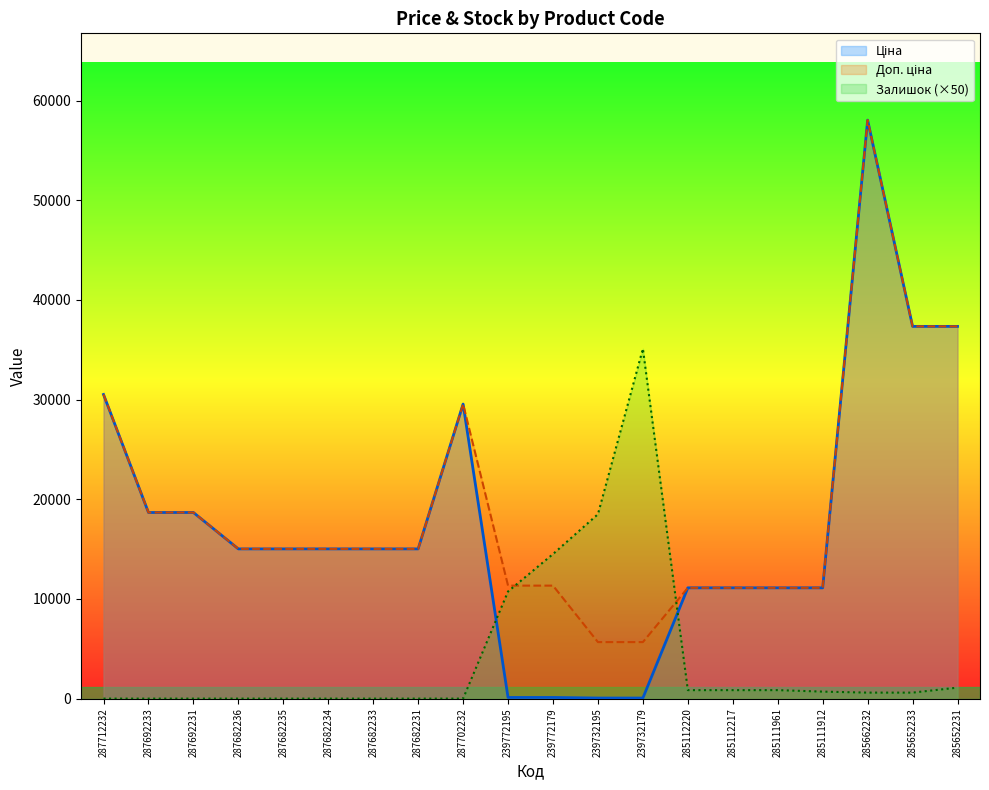

What is the value of the Доп. ціна point at the 11th from the left?

11334.0